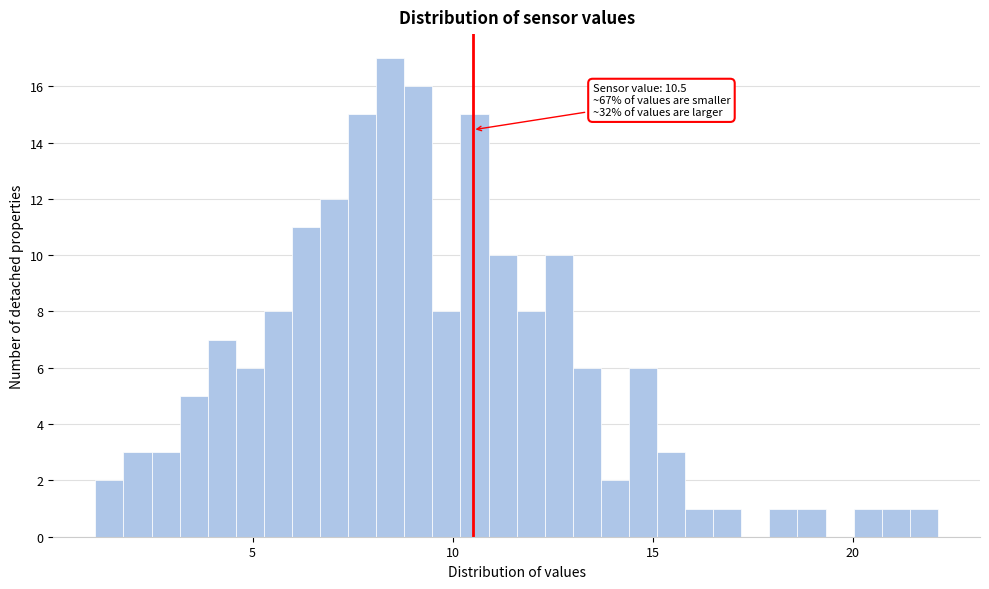

Read against the x-axis, roughly where is the centre of the tallest bar?

8.5